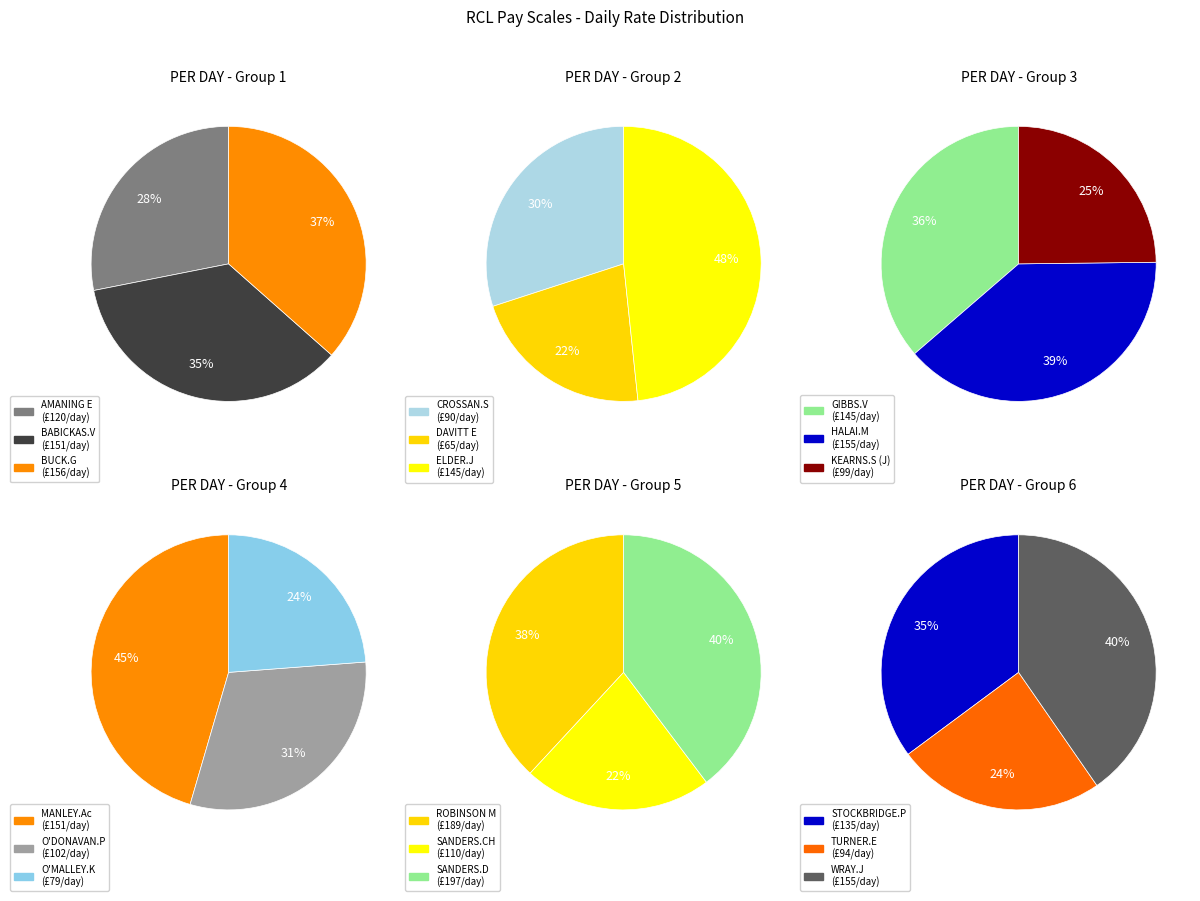

Is there a majority slice in this chart?

No